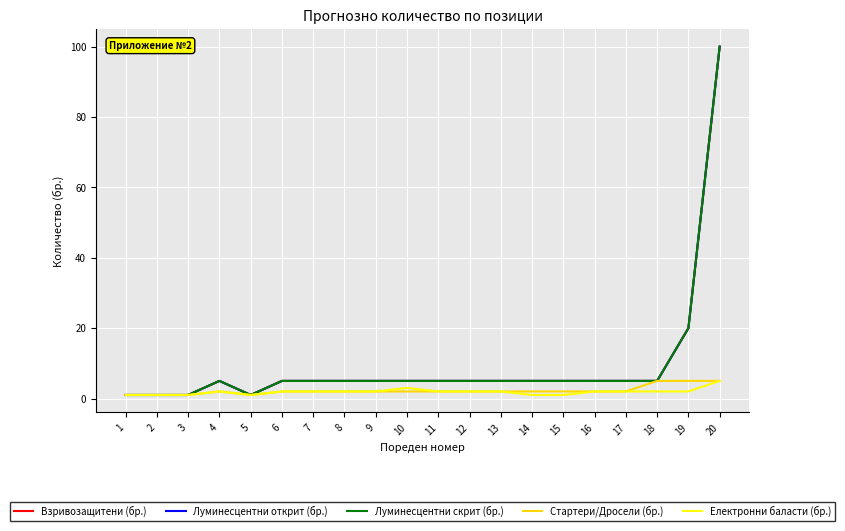

What is the average value of the Eлектронни баласти (бр.) series?

2